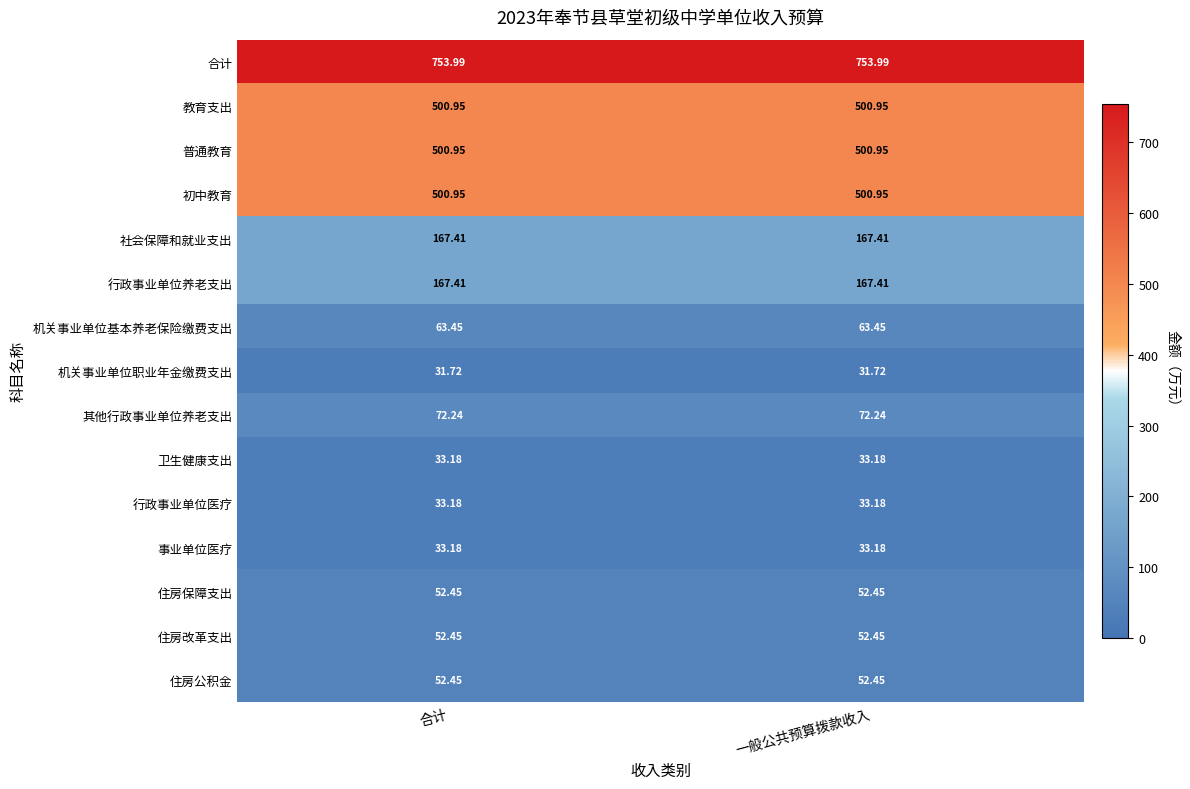

Is the value of 行政事业单位养老支出 at 合计 greater than the value of 住房改革支出 at 合计?

Yes